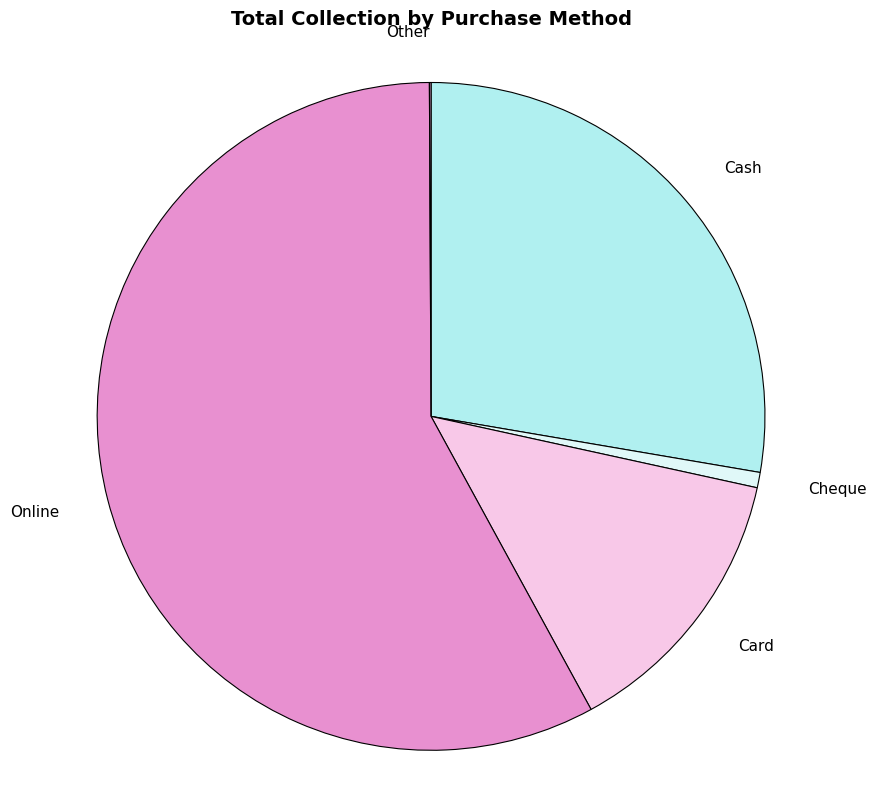

Count the number of slices in the pie.

5